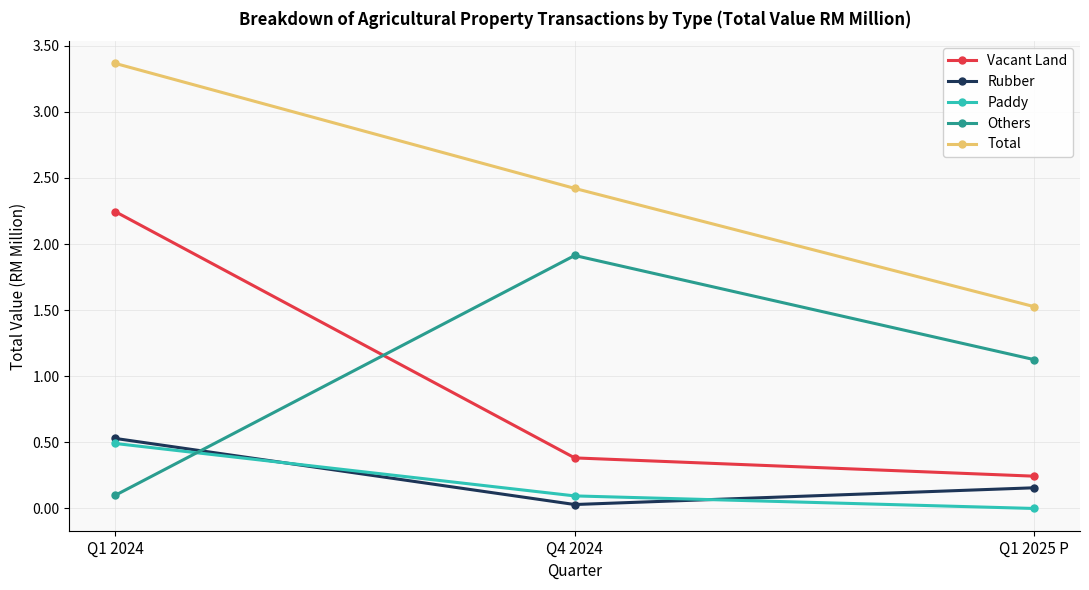

What position from the left is Q1 2024?

1